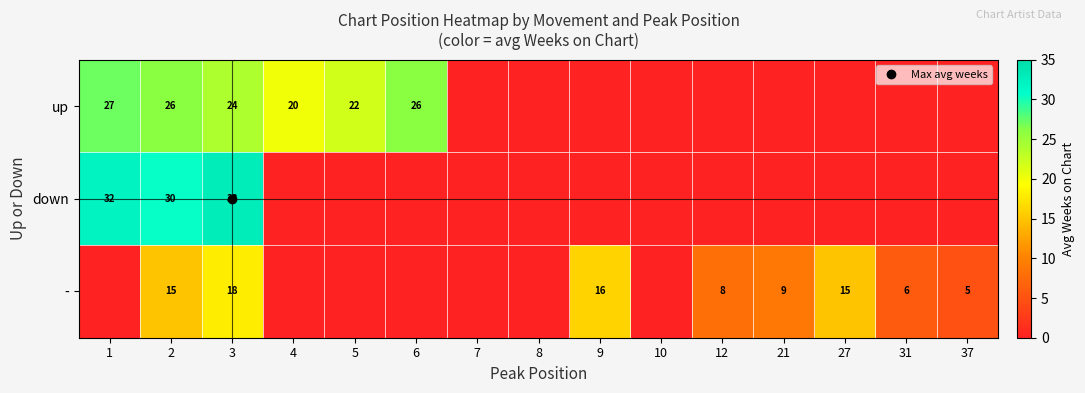

The up series shows 0.0 at 8. True or false?

True